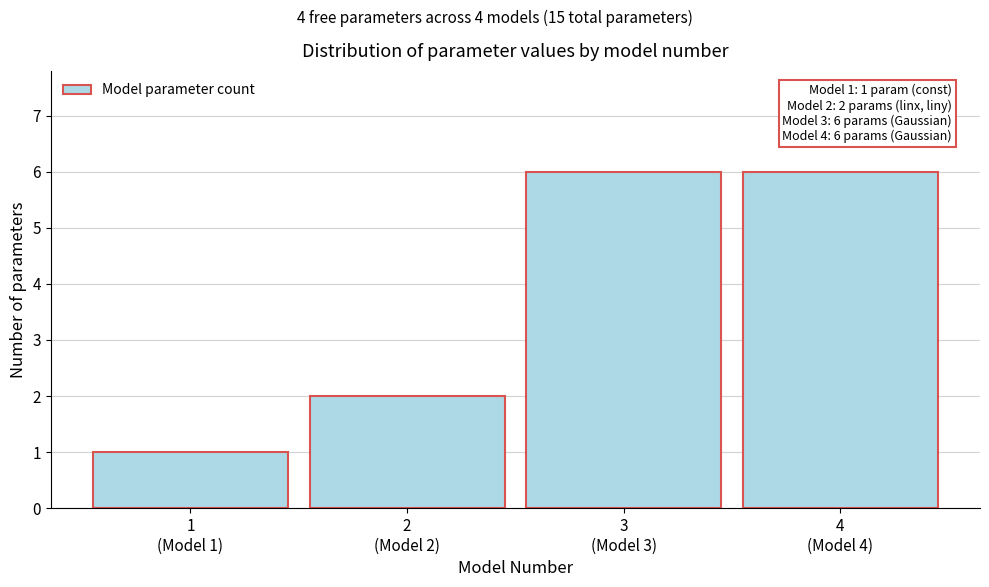

Reading left to right, what are all the values shown in this chart?

1	2	6	6